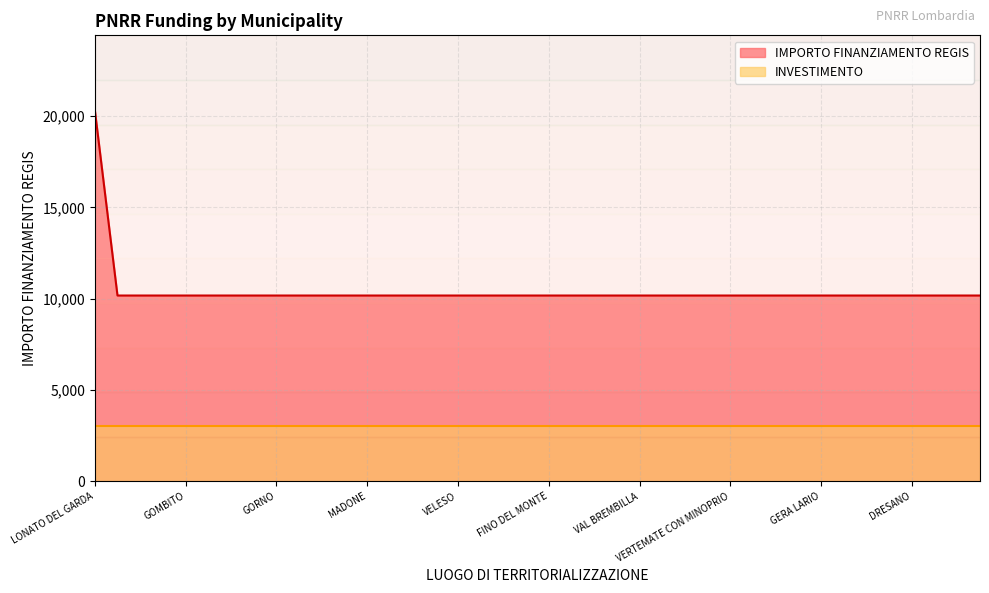

What is the difference between the highest and lowest values at FINO DEL MONTE?

7120.4